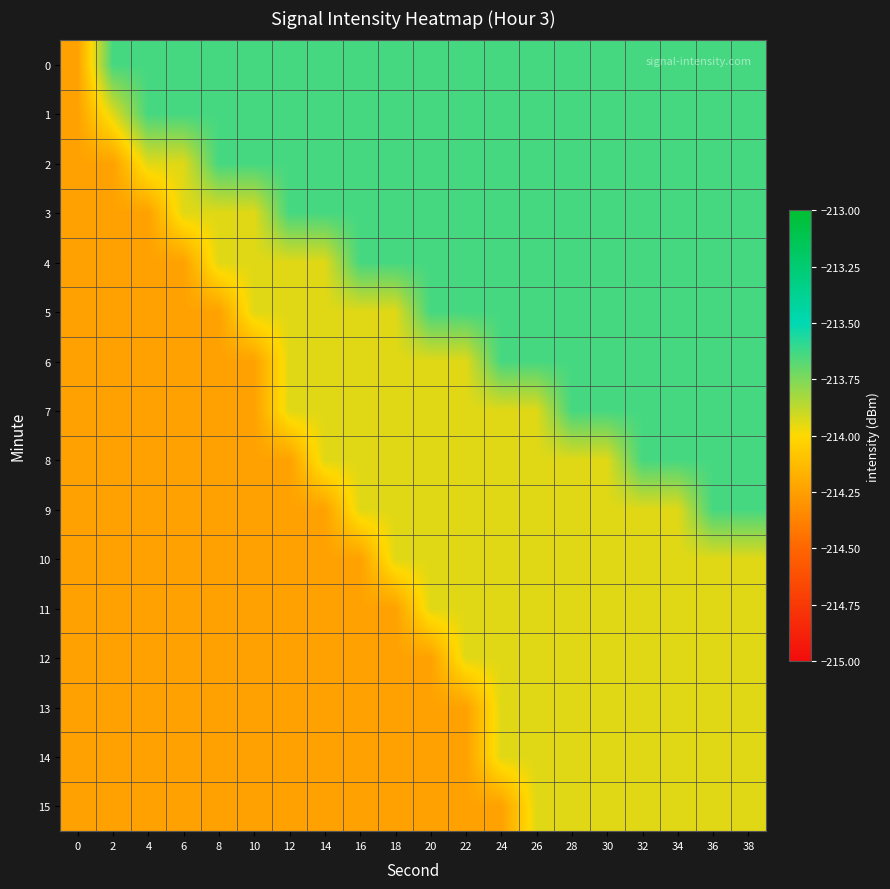

What is the minimum value shown in the chart?

-214.2